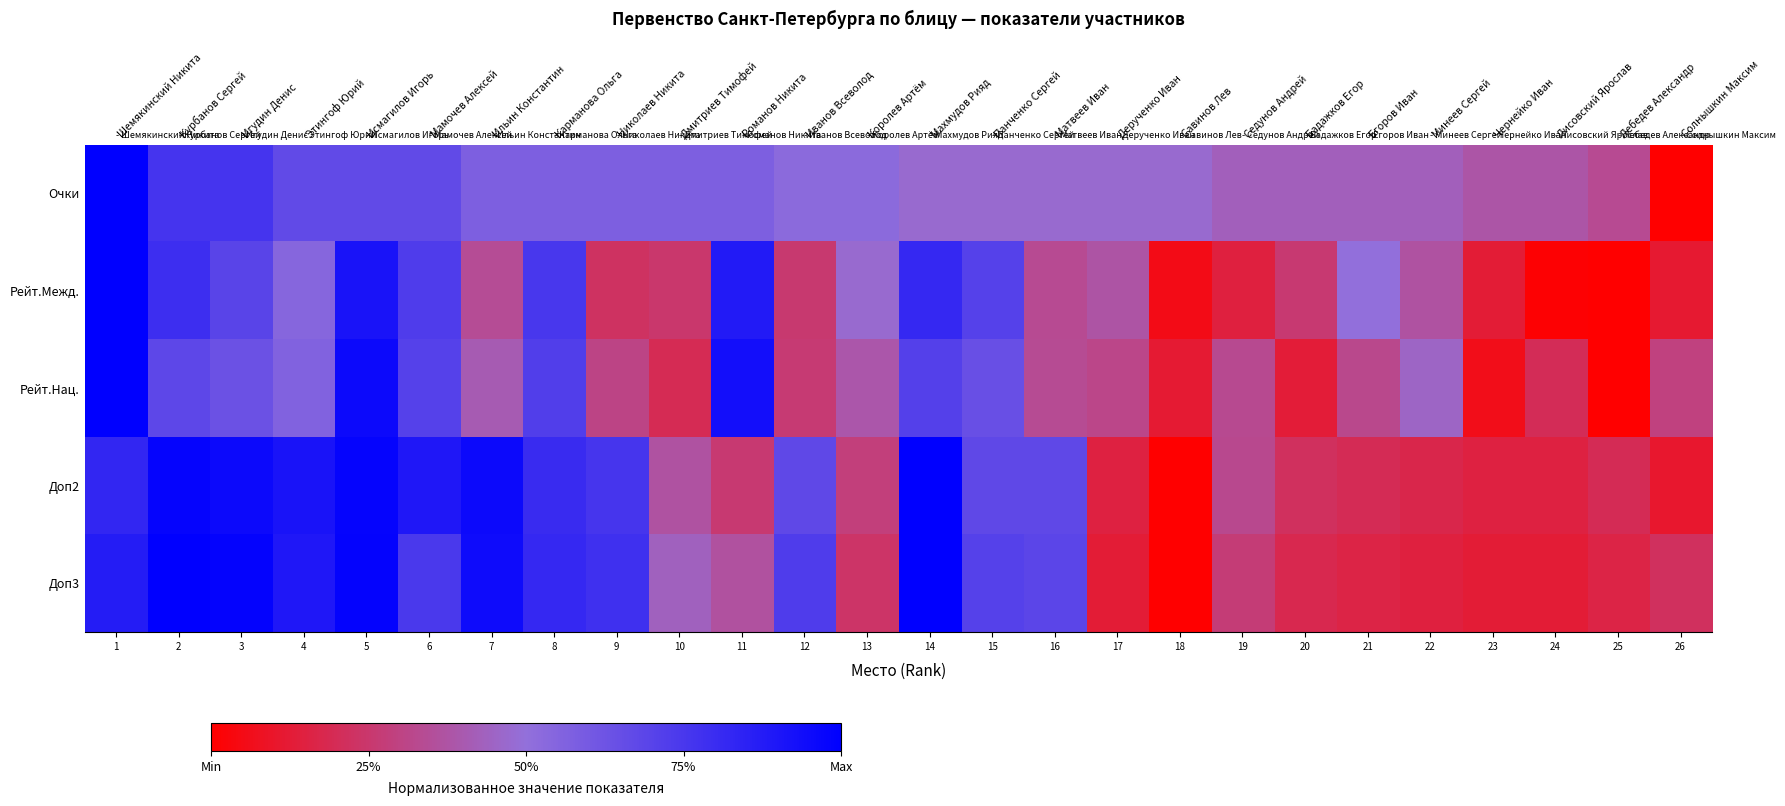

At which category does the chart reach its peak across all series?

Шемякинский Никита